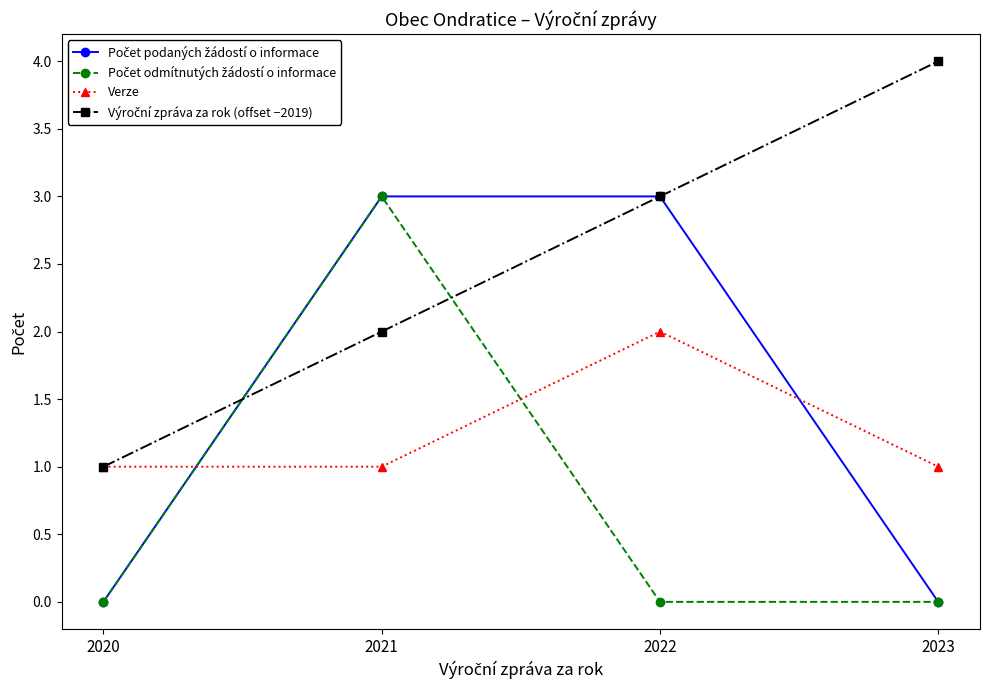

True or false: Verze has more than 1 points higher than both neighbors.

False